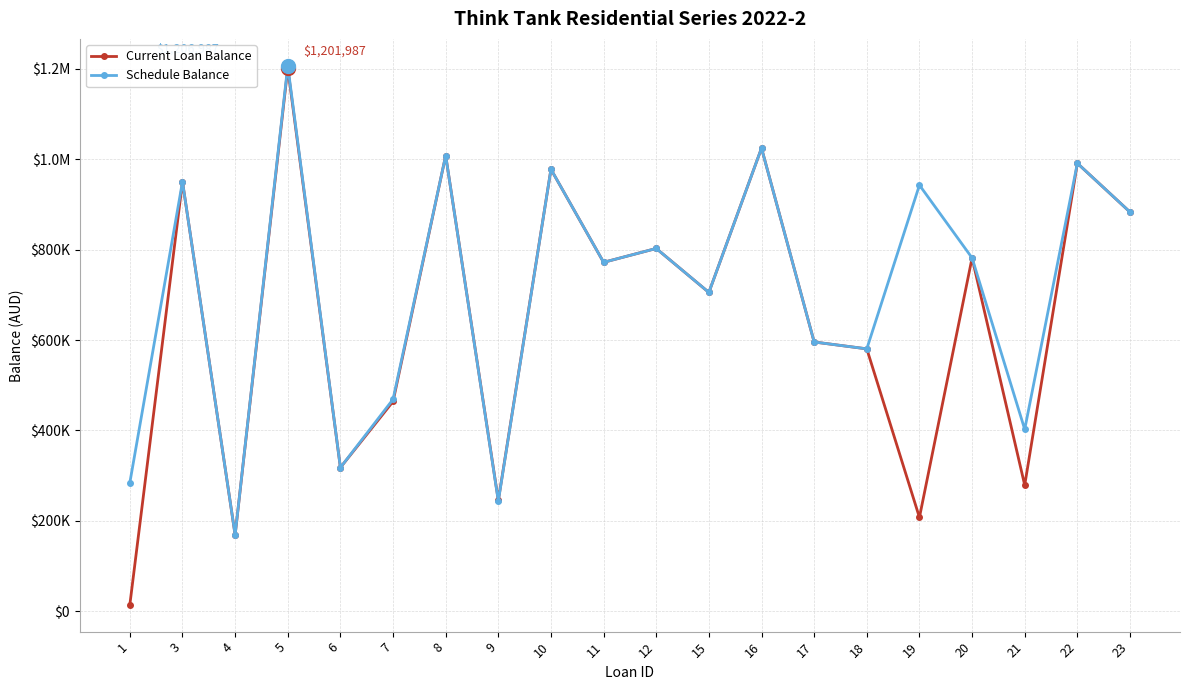

At how many categories does at least one series exceed 568728?

14